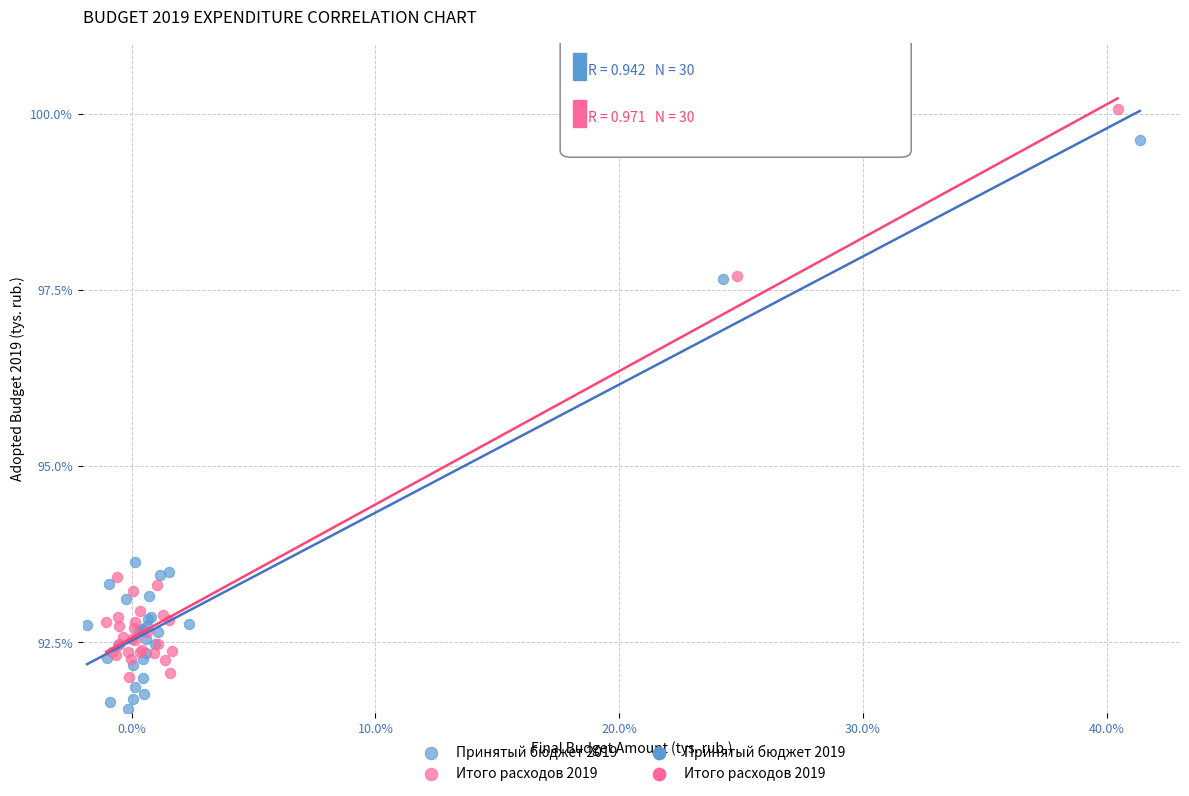

Which series reaches the minimum Y coordinate?

Принятый бюджет 2019